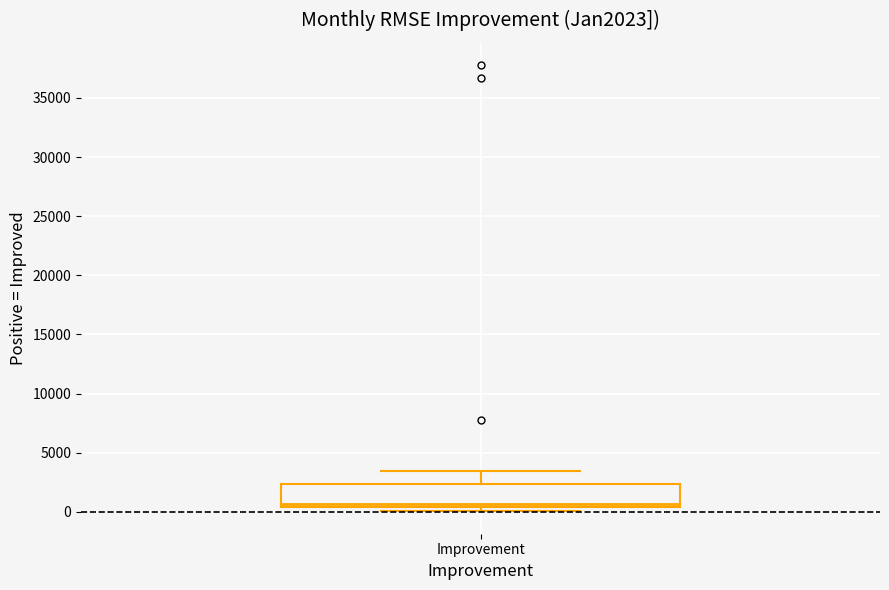

Transcribe this box plot: give where the median line is, the range the box spans, and where the two whiskers end, as read against the y-axis. The values are not printed on the chart, so give them approximately, as read against the axis.

median 500 (just above the box's lower edge), box 500 to 2500, whiskers 0 to 3500